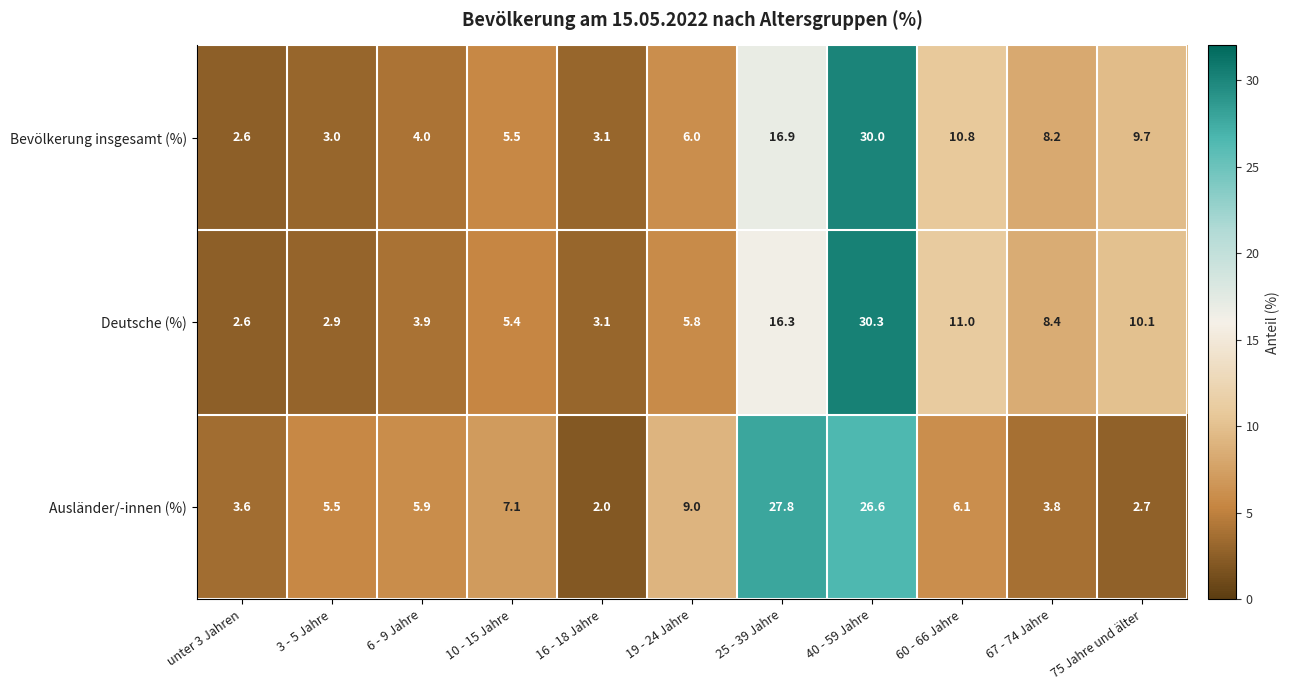

What is the difference between the maximum and minimum values in the Bevölkerung insgesamt (%) series?

27.4